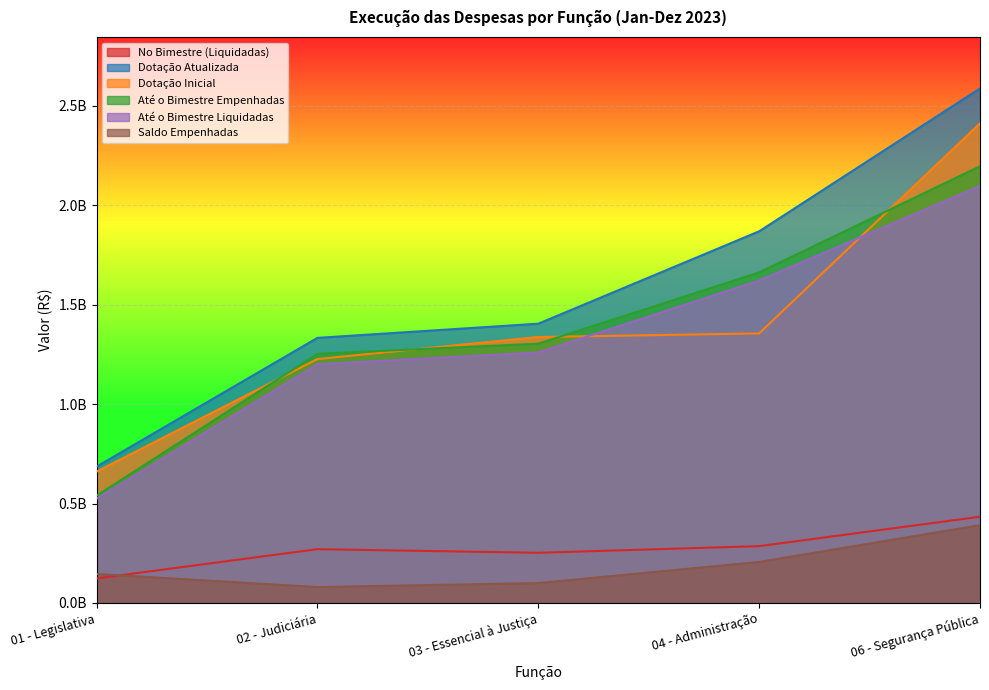

Reading left to right, list all the values displayed in this chart.

No Bimestre (Liquidadas): 123579076.2	270483467.6	252335665.0	285692694.0	433545065.5
Dotação Atualizada: 685341238.3	1332628083.8	1403818420.9	1868191514.5	2586541164.9
Dotação Inicial: 660466900.0	1226137700.0	1336861000.0	1355134700.0	2410927700.0
Até o Bimestre Empenhadas: 539313233.6	1252482105.3	1303554192.6	1661750214.2	2195230190.5
Até o Bimestre Liquidadas: 524314142.6	1200212904.1	1259671743.5	1620751676.0	2096097105.9
Saldo Empenhadas: 146028004.6	80145978.4	100264228.3	206441300.3	391310974.5